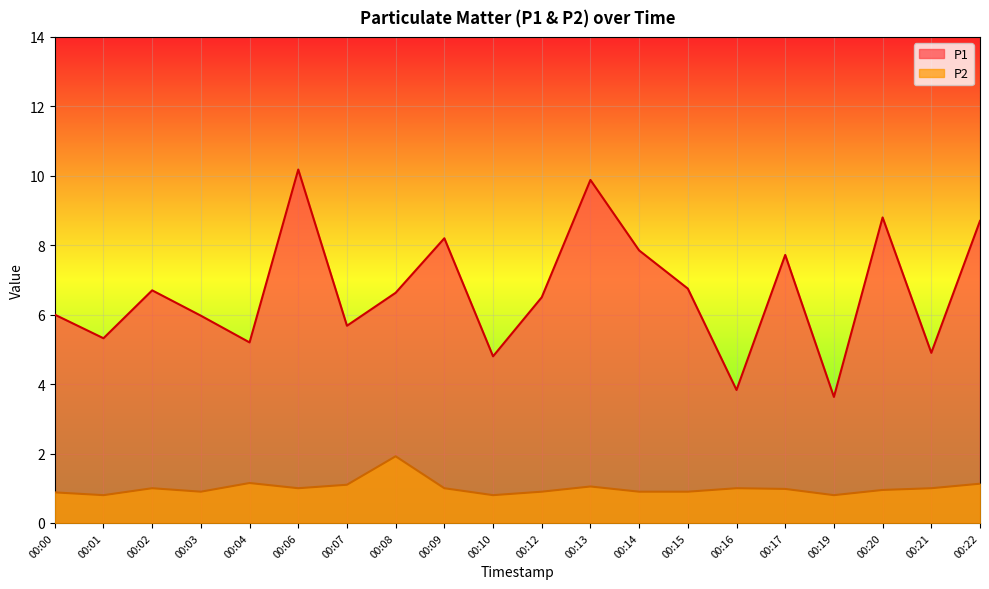

Reading left to right, what are all the values shown in this chart?

P1: 00:00=6.0	00:01=5.3	00:02=6.7	00:03=6.0	00:04=5.2	00:06=10.2	00:07=5.7	00:08=6.6	00:09=8.2	00:10=4.8	00:12=6.5	00:13=9.9	00:14=7.8	00:15=6.8	00:16=3.8	00:17=7.7	00:19=3.6	00:20=8.8	00:21=4.9	00:22=8.7
P2: 00:00=0.9	00:01=0.8	00:02=1.0	00:03=0.9	00:04=1.1	00:06=1.0	00:07=1.1	00:08=1.9	00:09=1.0	00:10=0.8	00:12=0.9	00:13=1.1	00:14=0.9	00:15=0.9	00:16=1.0	00:17=1.0	00:19=0.8	00:20=0.9	00:21=1.0	00:22=1.1